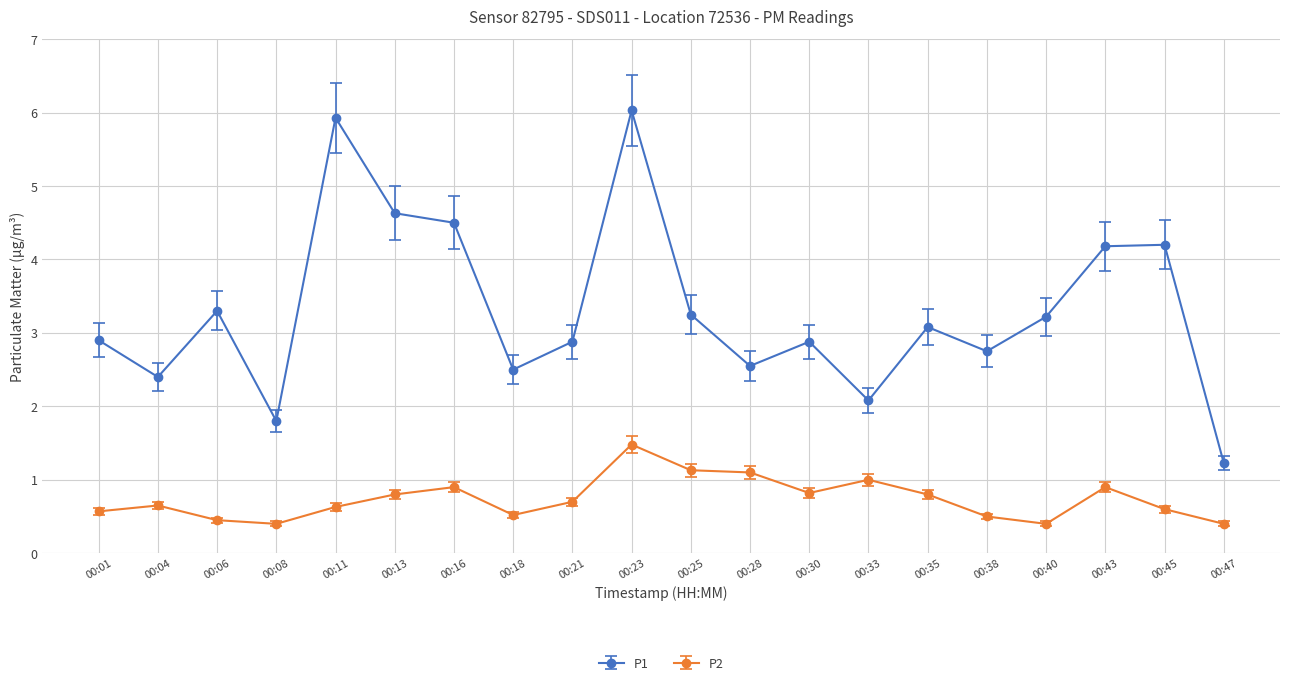

Does the chart have visible grid lines?

Yes